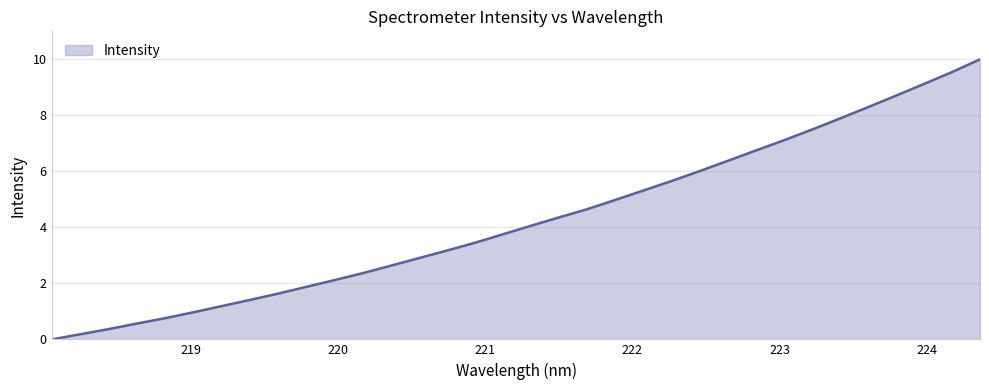

True or false: the data has more than 1 interior local peaks.

False